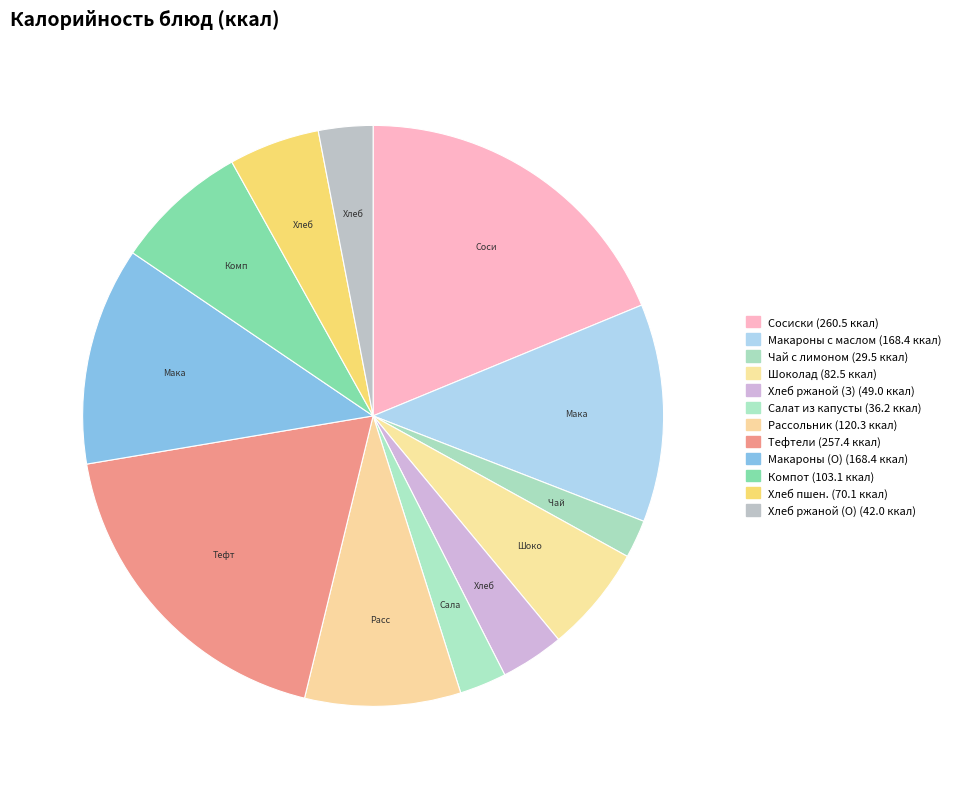

Which slice is the largest?

Сосиски отварные